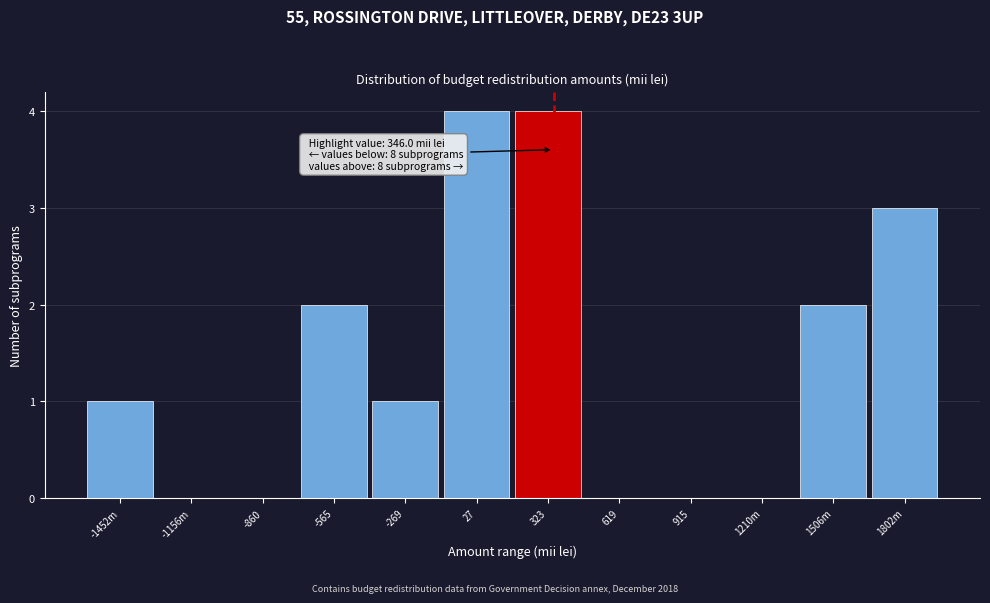

Reading left to right, extract all data points from this chart.

-1452m=1	-1156m=0	-860=0	-565=2	-269=1	27=4	323=4	619=0	915=0	1210m=0	1506m=2	1802m=3